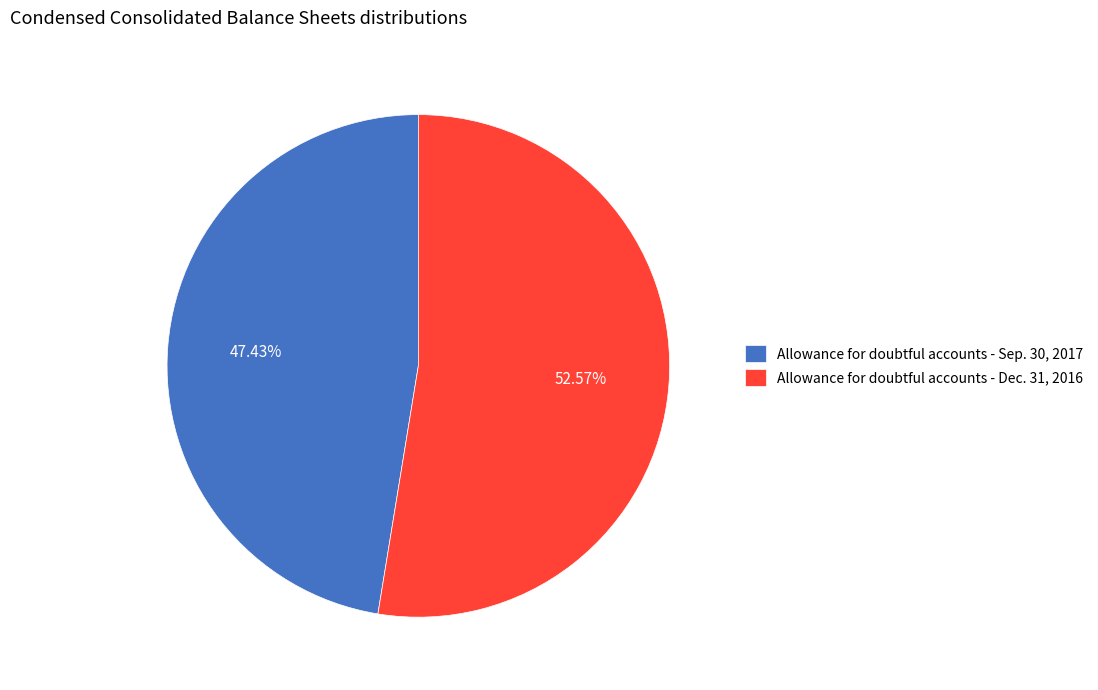

To the nearest percent, what percentage of the pie is Allowance for doubtful accounts - Sep. 30, 2017?

47%